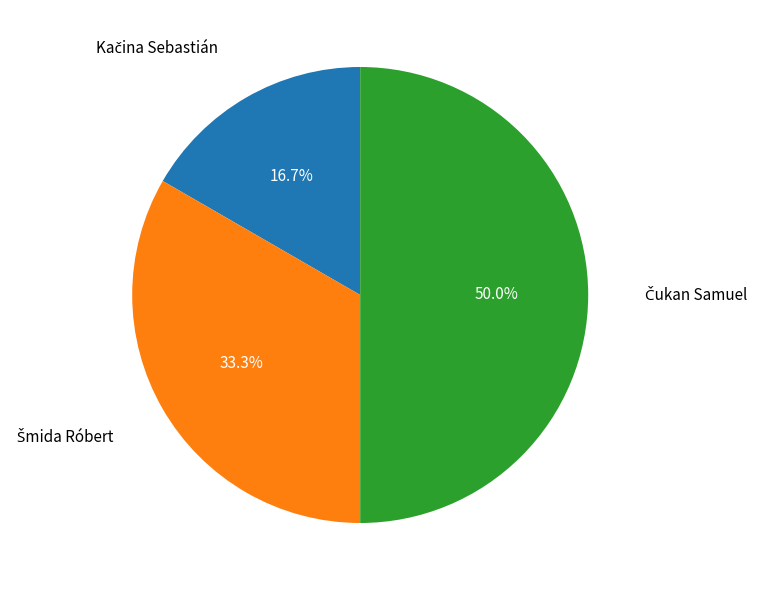

Combined, do Šmida Róbert and Čukan Samuel account for over 50%?

Yes